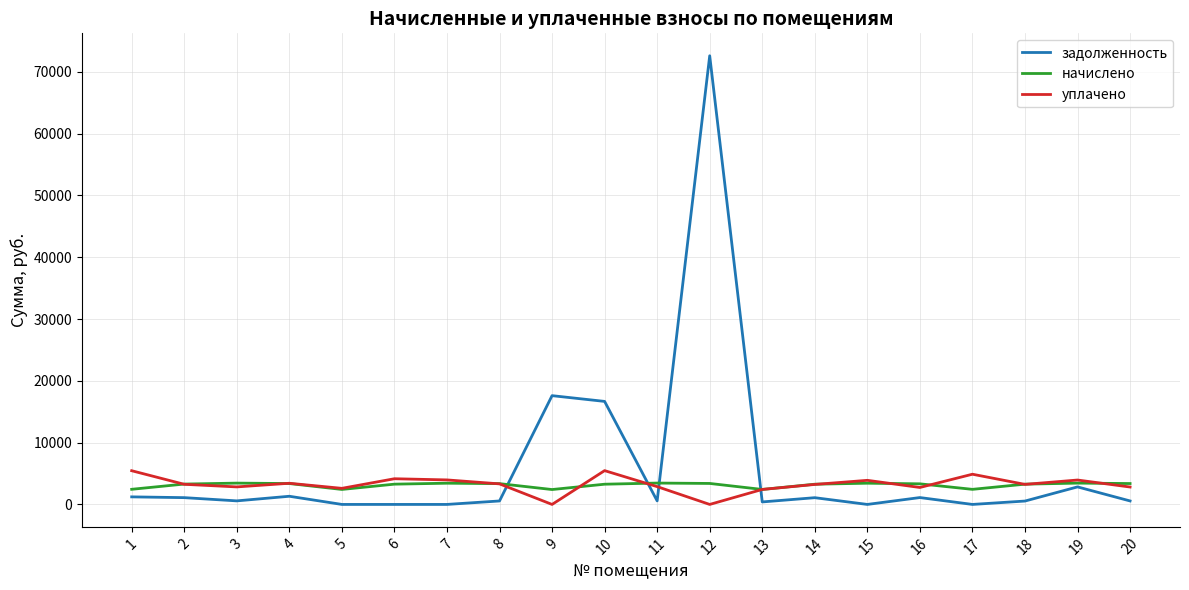

Which series has the widest spread of values?

задолженность